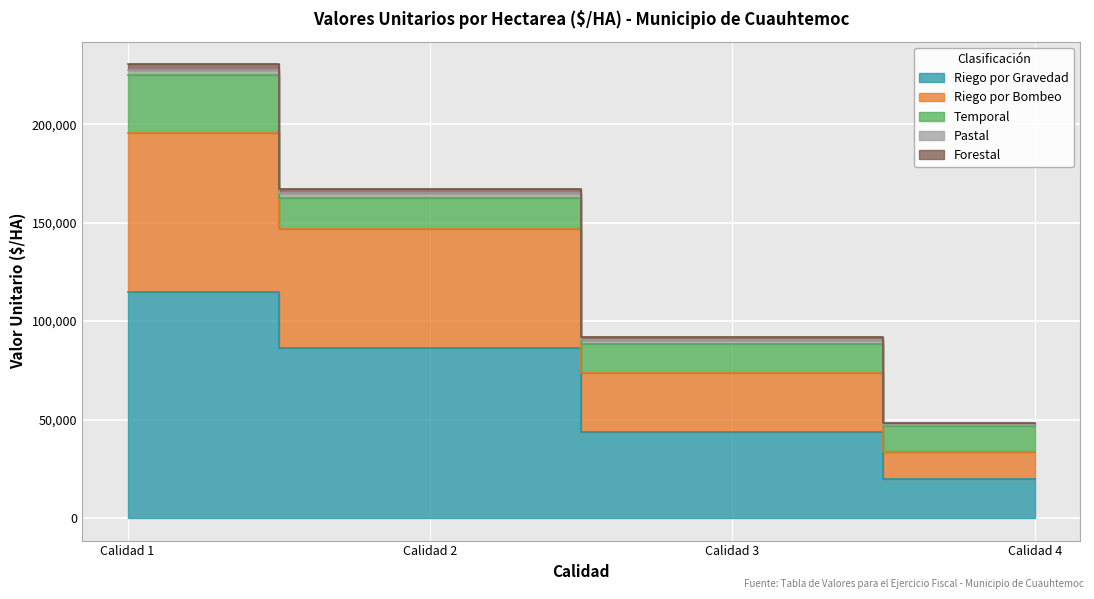

Between Calidad 4 and Calidad 3, which is larger?

Calidad 3